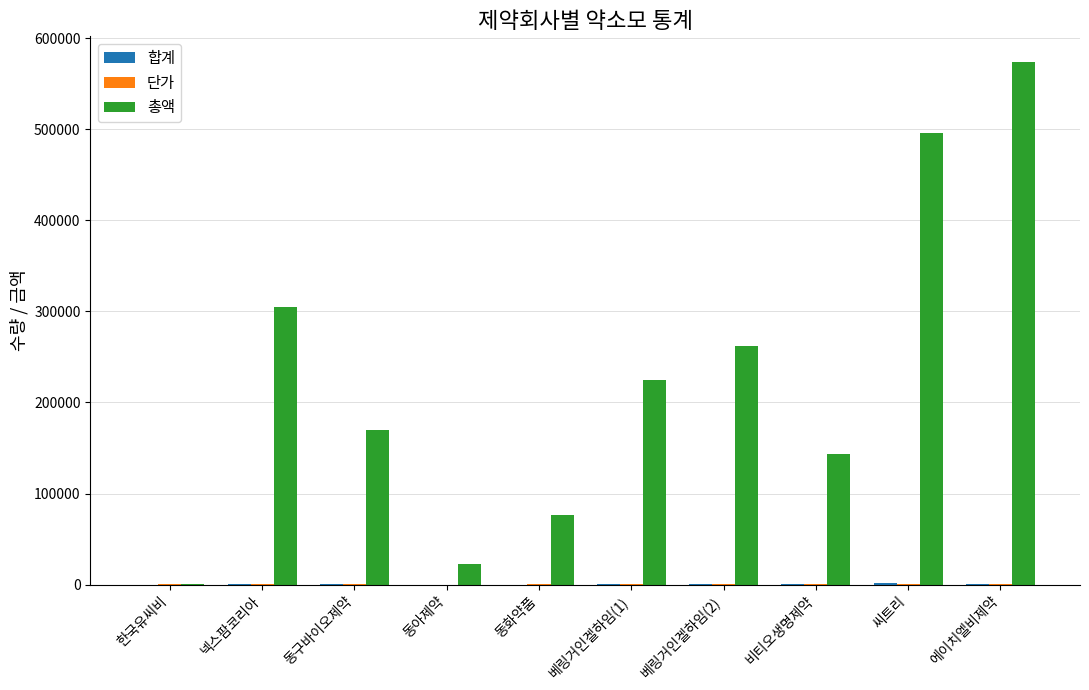

How many groups of bars are there?

10